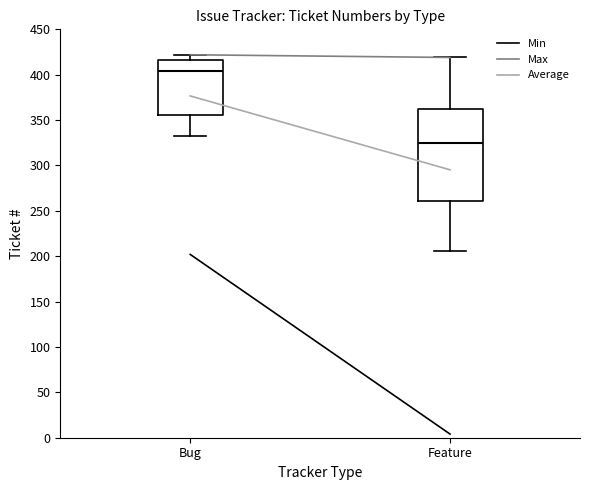

Which box's median line is the highest?

Bug